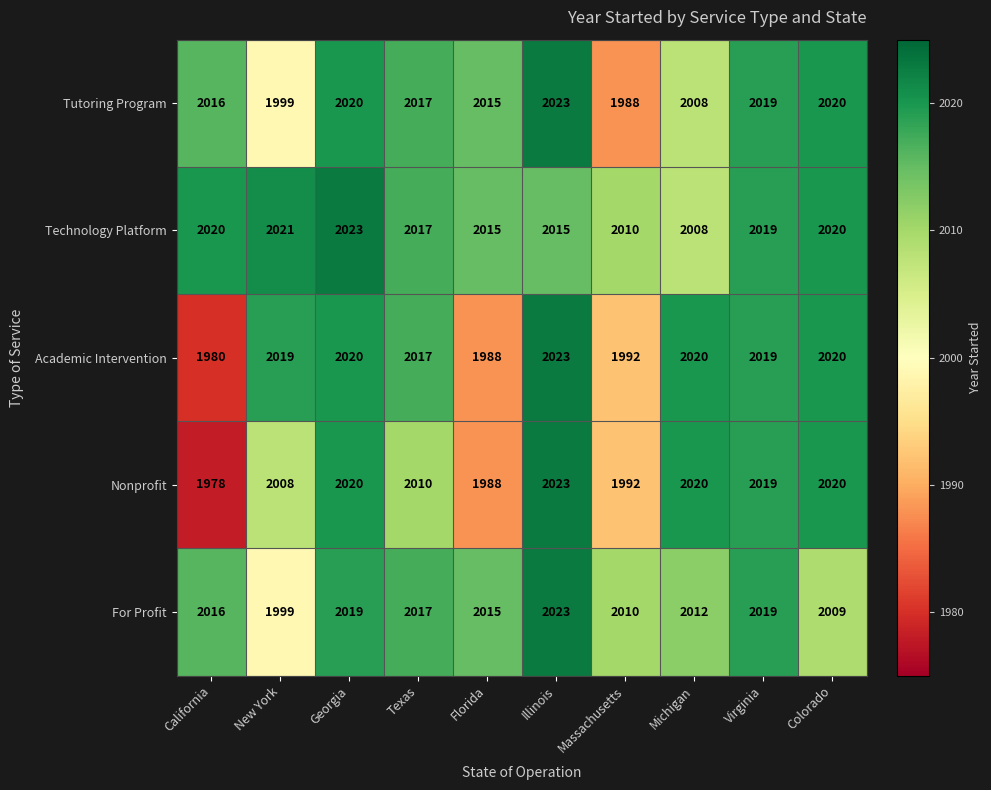

What is the lowest value of the Technology Platform series?

2008